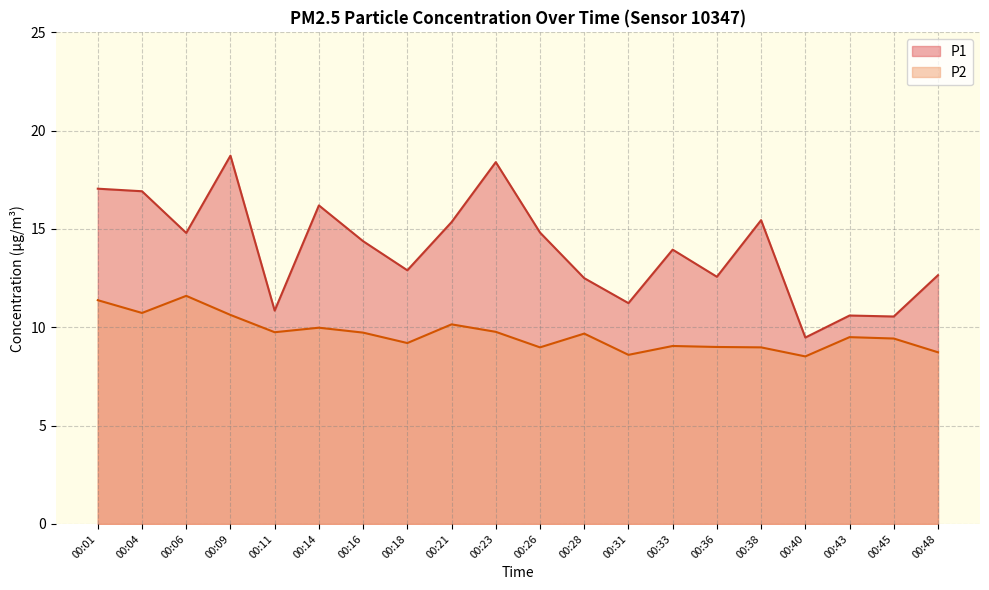

At which category does P1 reach its first local valley?

00:06